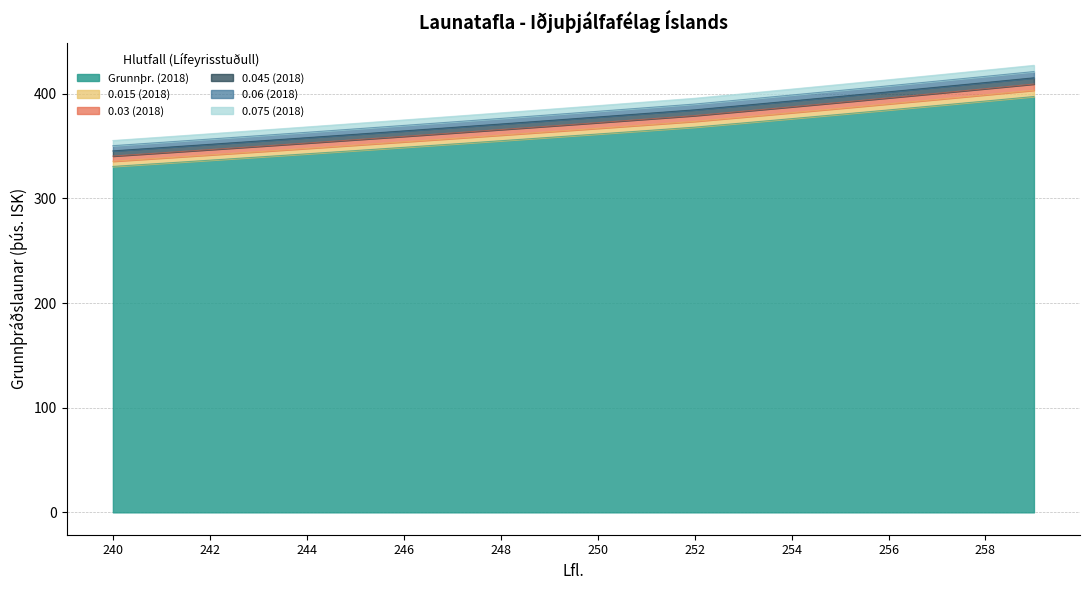

What is the difference between the Grunnþr. (2018) values at 249 and 244?

15.7